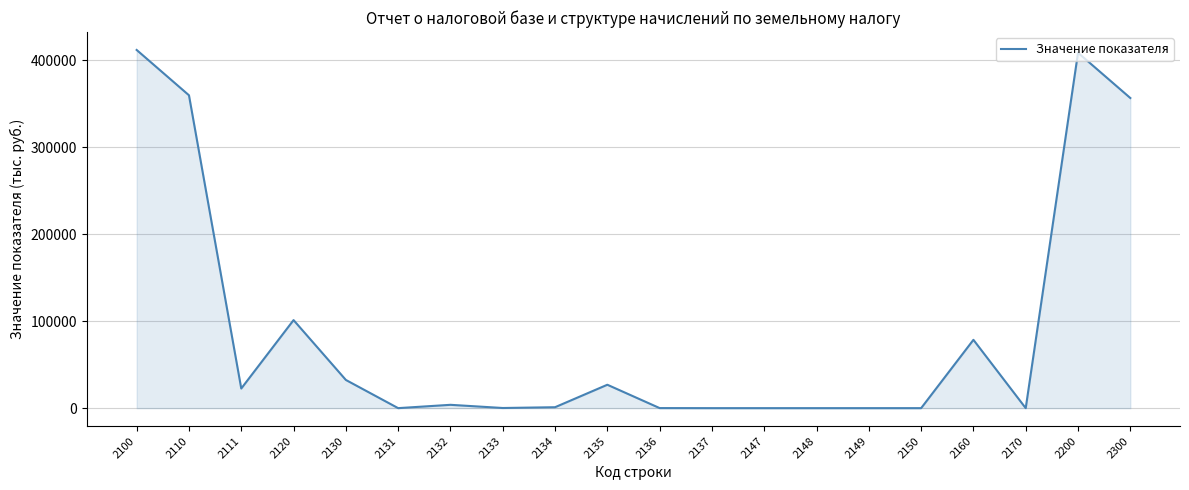

At which category does the data reach its first local peak?

2120